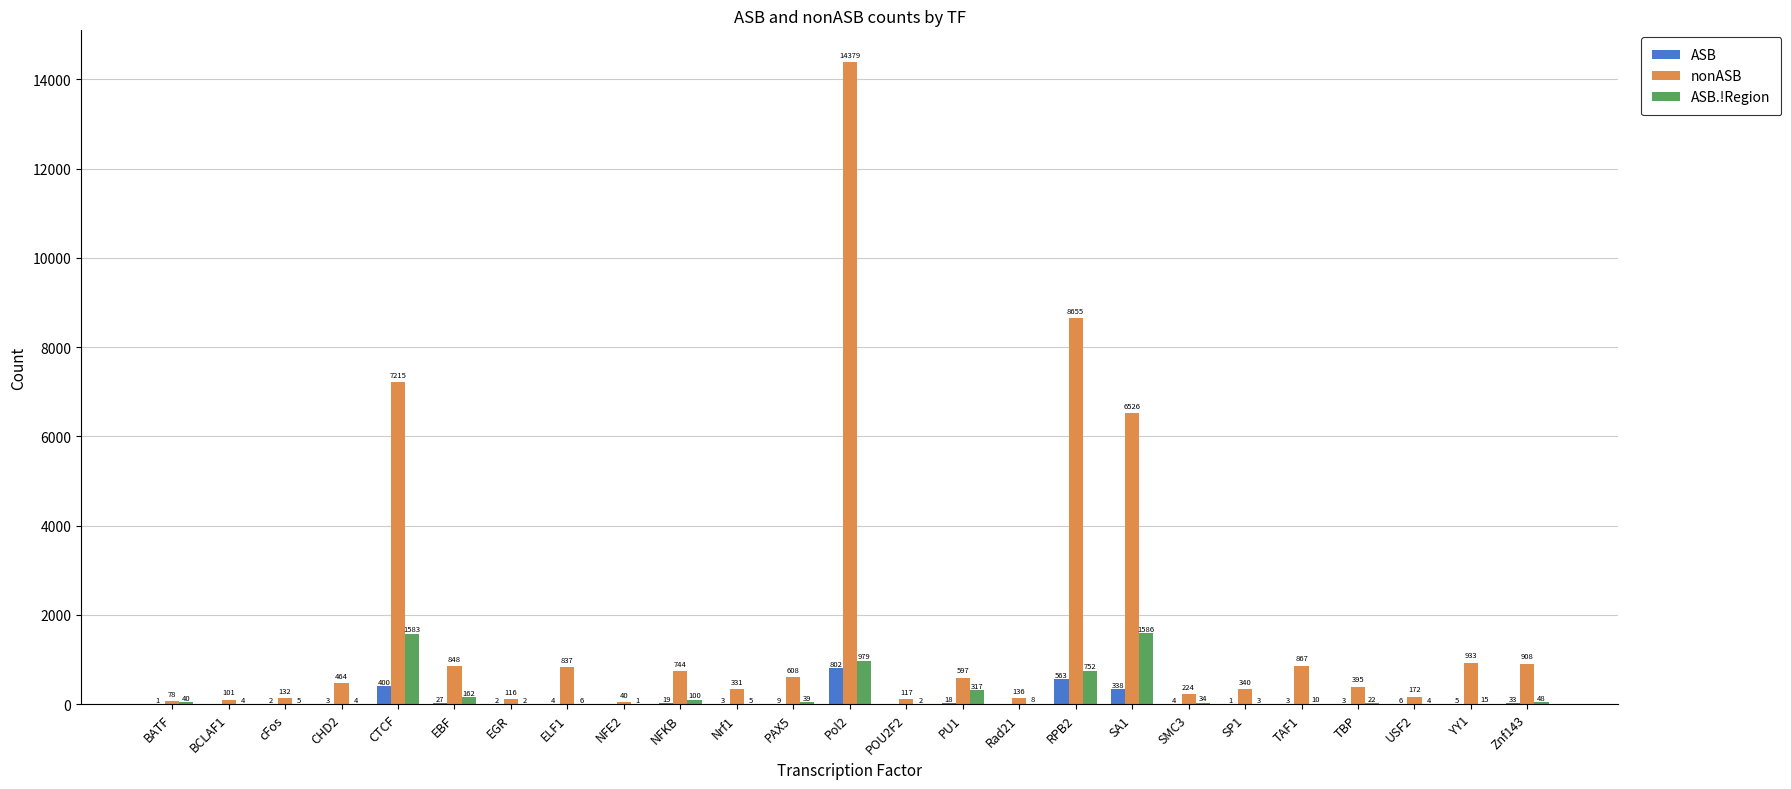

What is the sum of all nonASB values?

45763